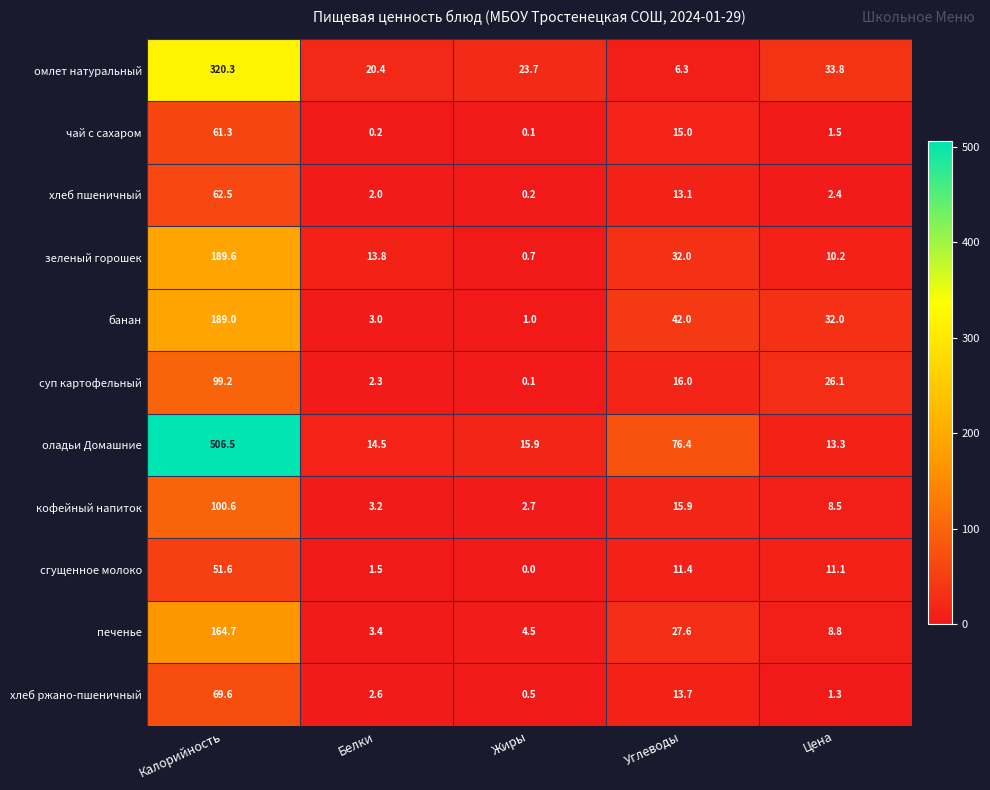

What is the total value across all series at Жиры?

49.4